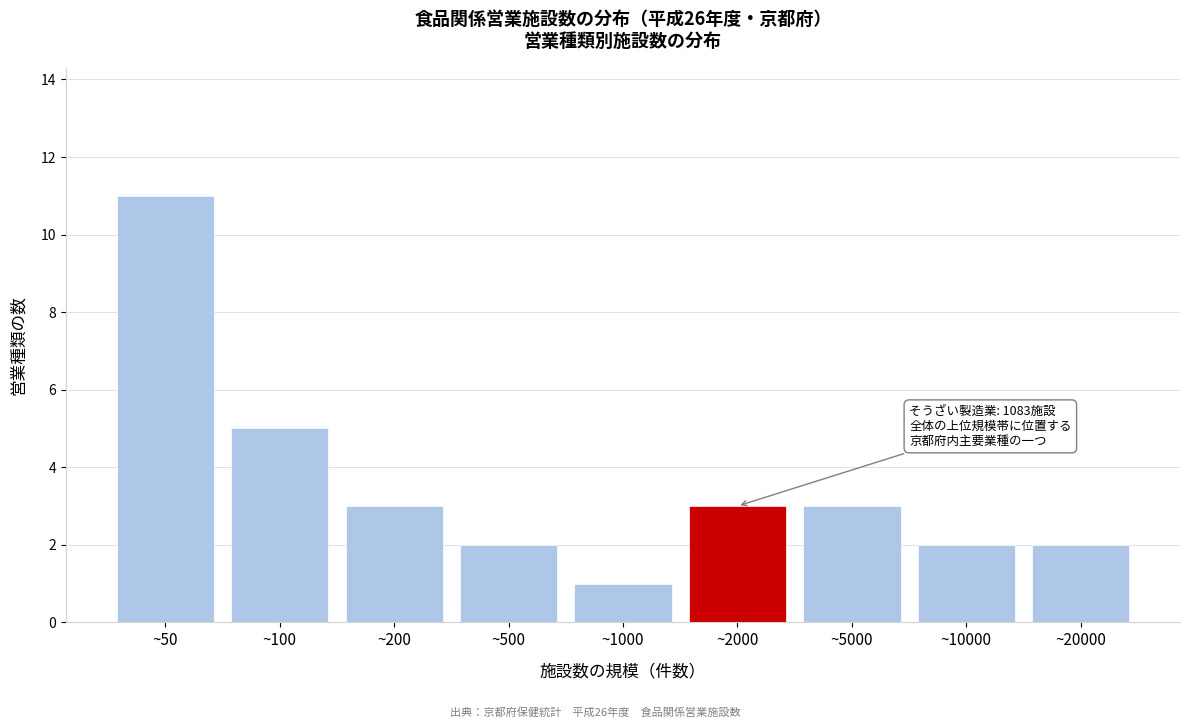

Reading left to right, what are all the values shown in this chart?

11	5	3	2	1	3	3	2	2